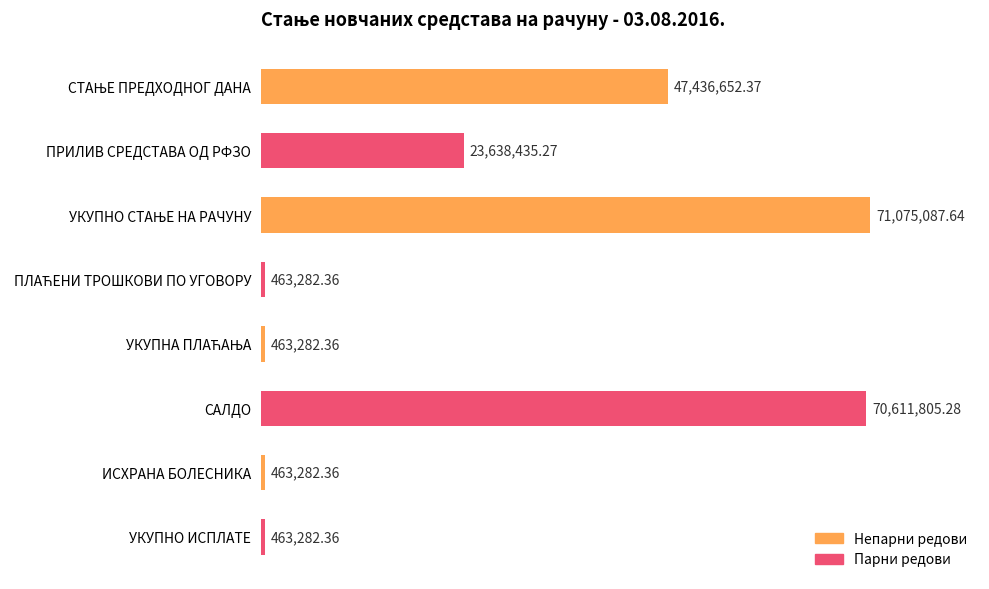

What is the greatest value displayed?

71075087.6